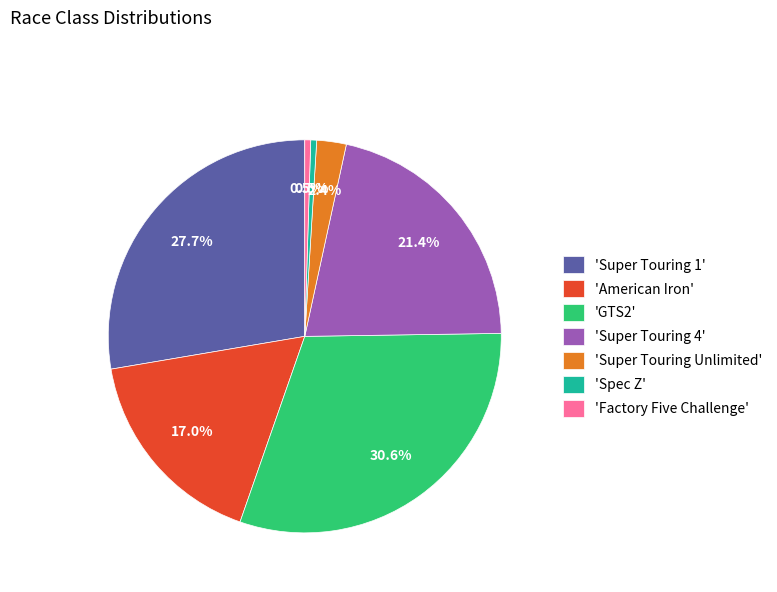

What portion of the pie excludes 'Spec Z'?

99.5%